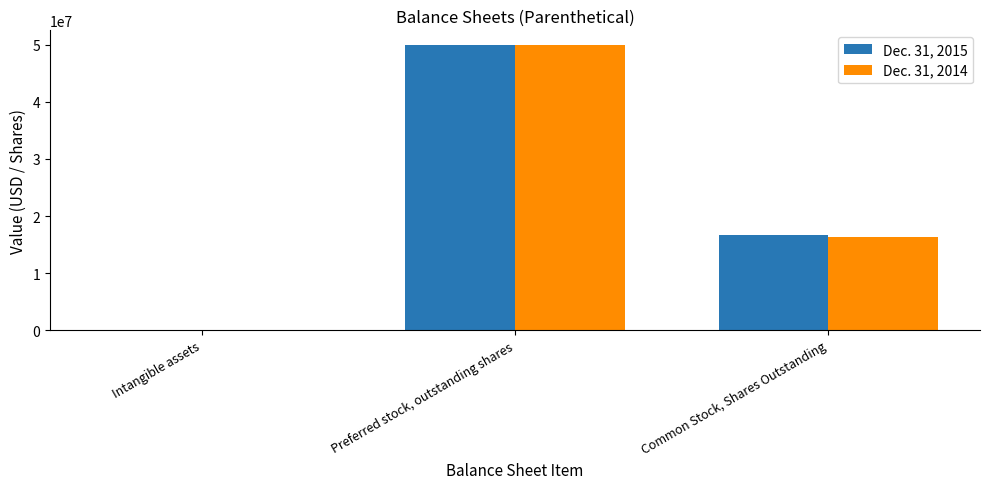

The Dec. 31, 2014 series shows 50000000 at Preferred stock, outstanding shares. True or false?

True